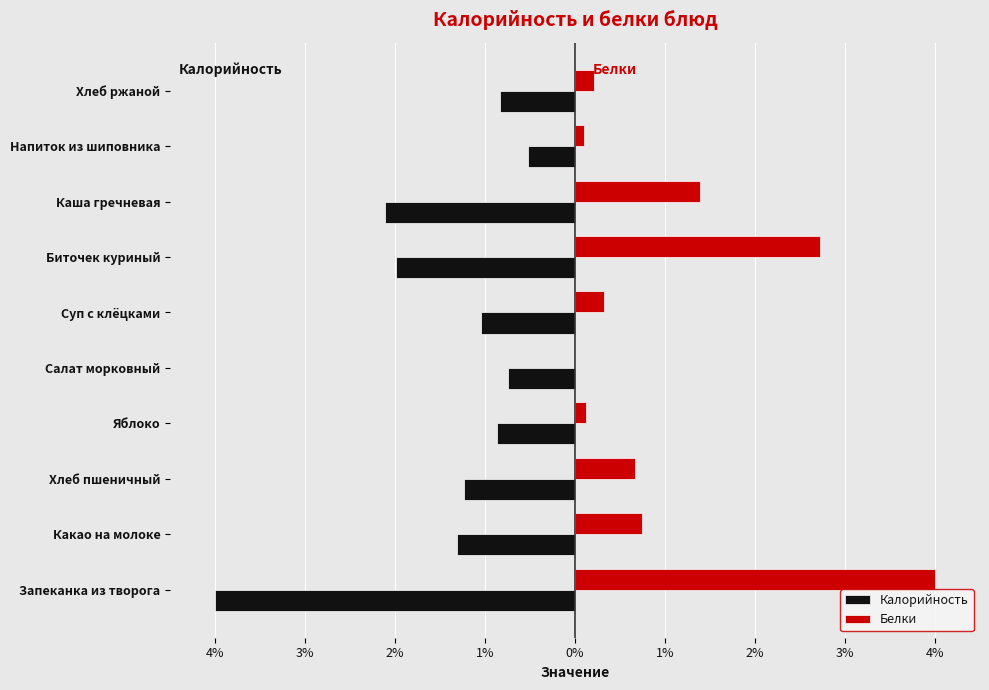

What are all the series names shown in the legend?

Калорийность, Белки